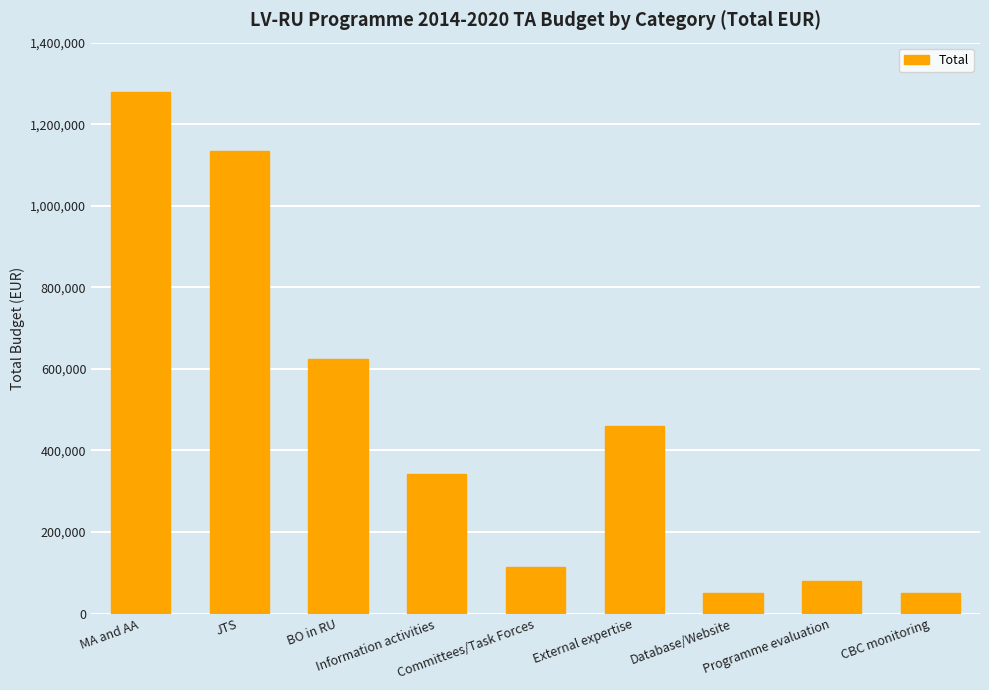

The value at BO in RU is 844950.0. True or false?

False